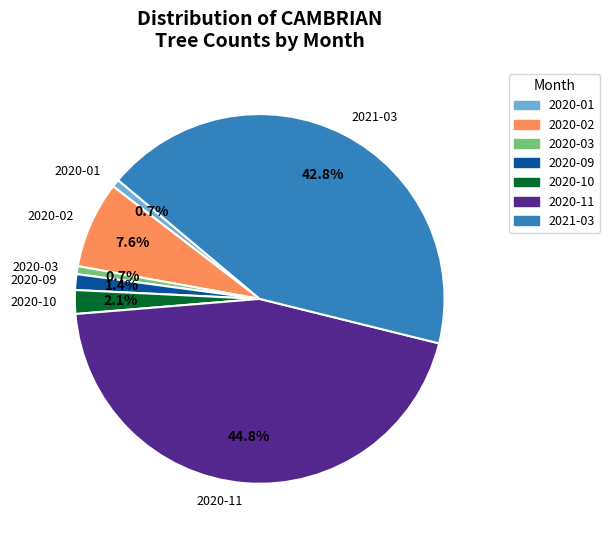

Between 2020-09 and 2020-03, which is larger?

2020-09